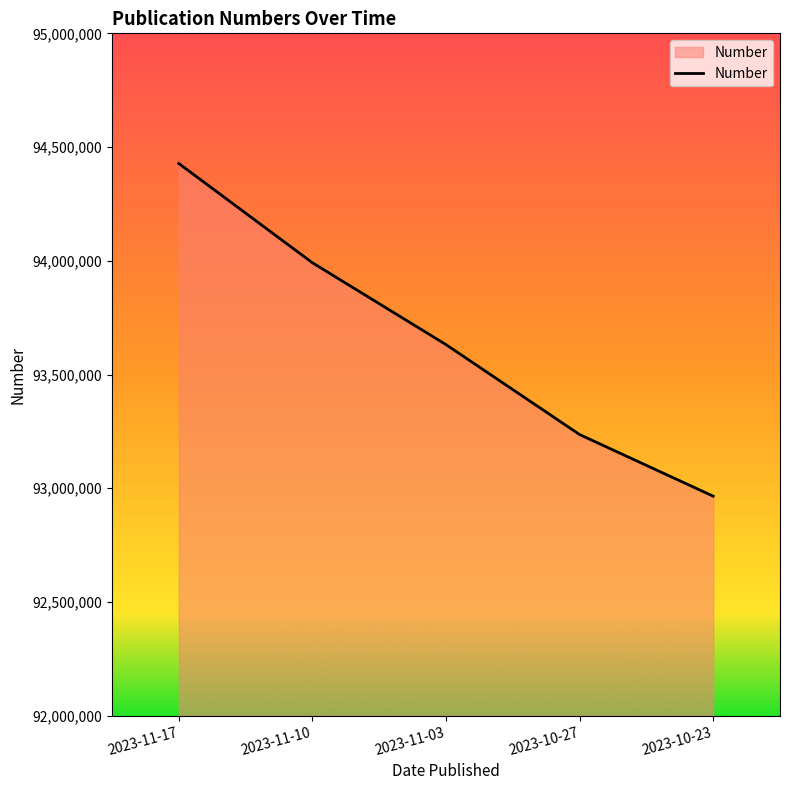

Where does the data first go above 93631500?

2023-11-17